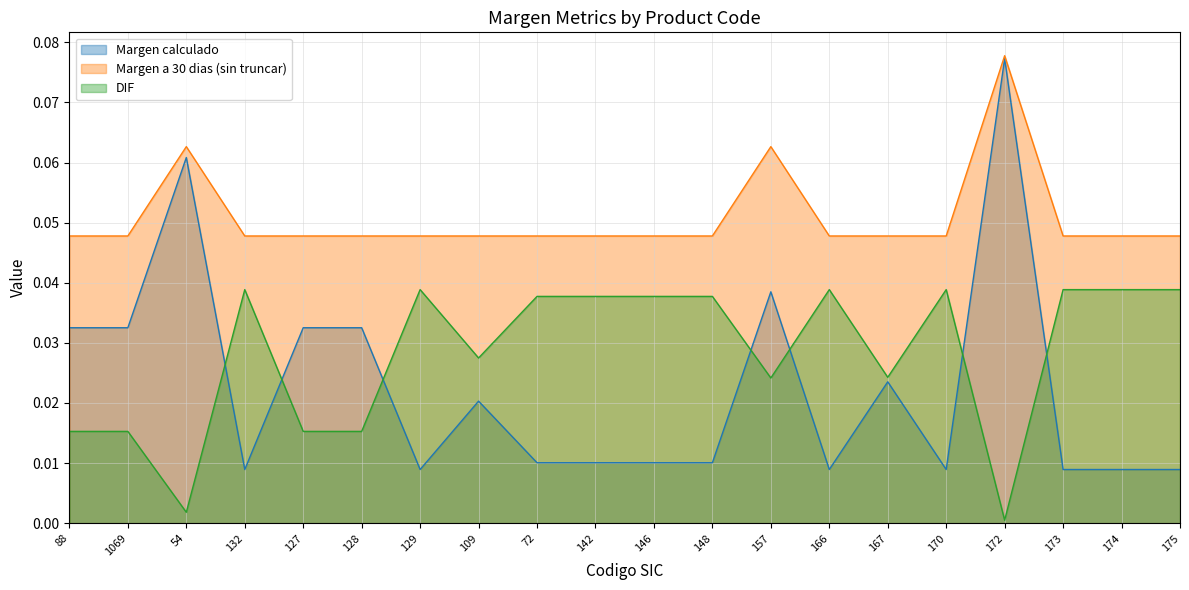

True or false: DIF and Margen calculado cross at least once.

True